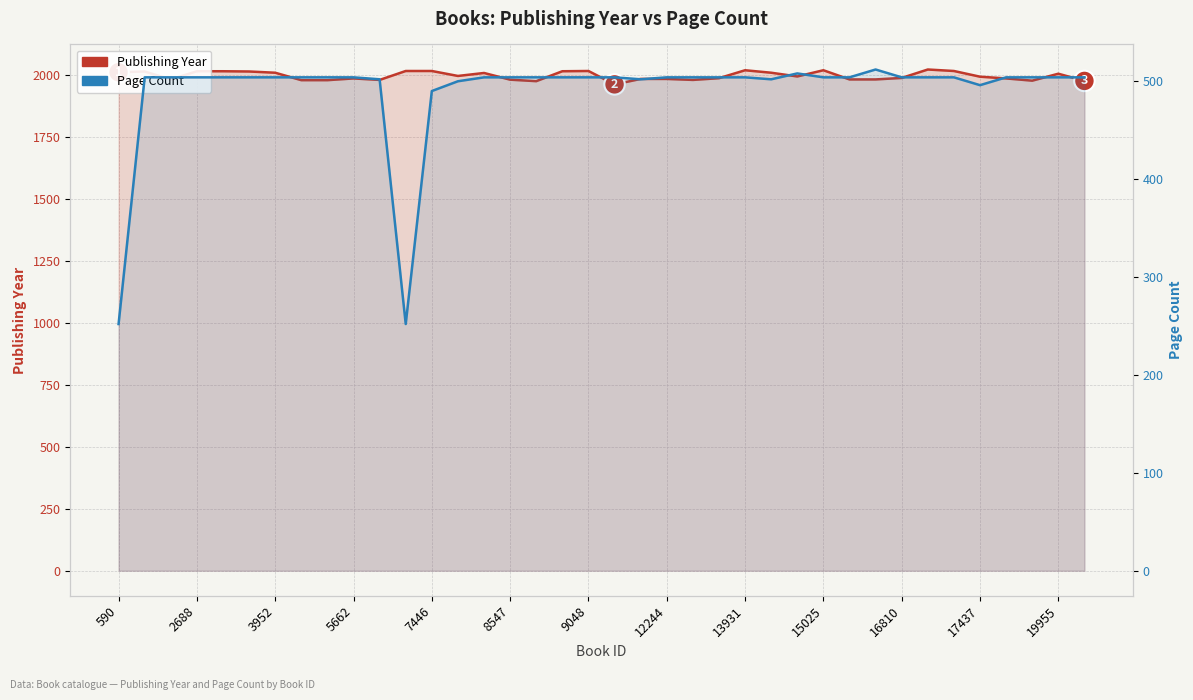

How many data points does each series have?

38